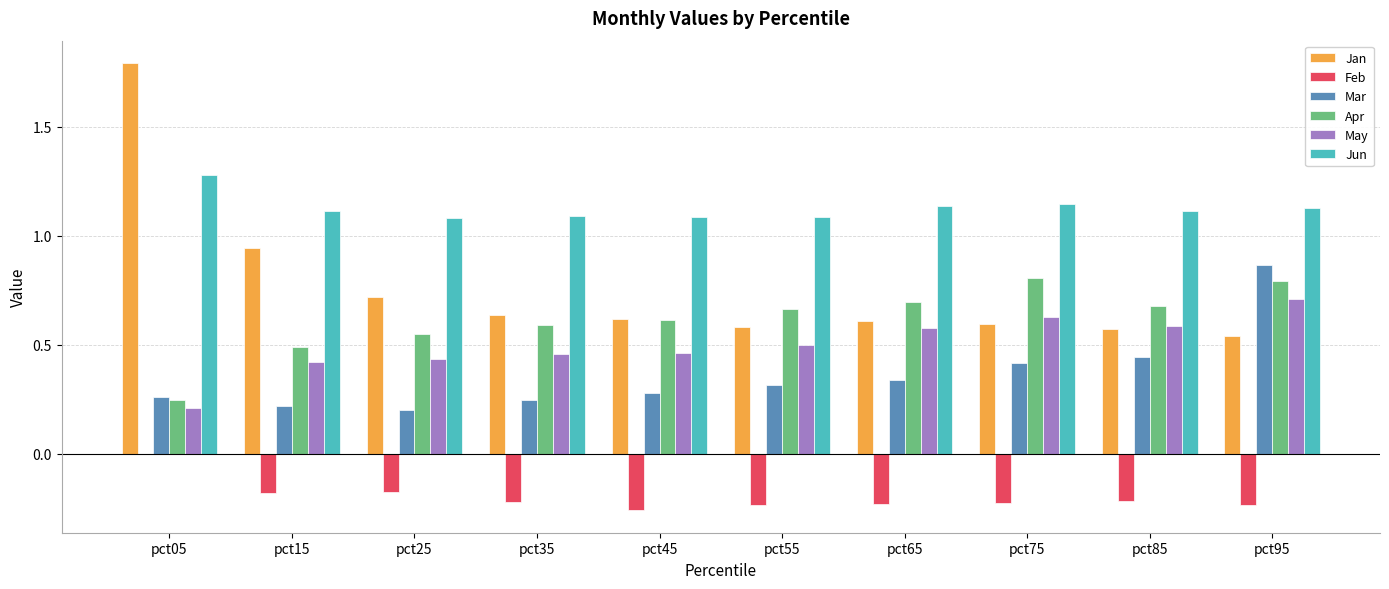

What are all the series names shown in the legend?

Jan, Feb, Mar, Apr, May, Jun